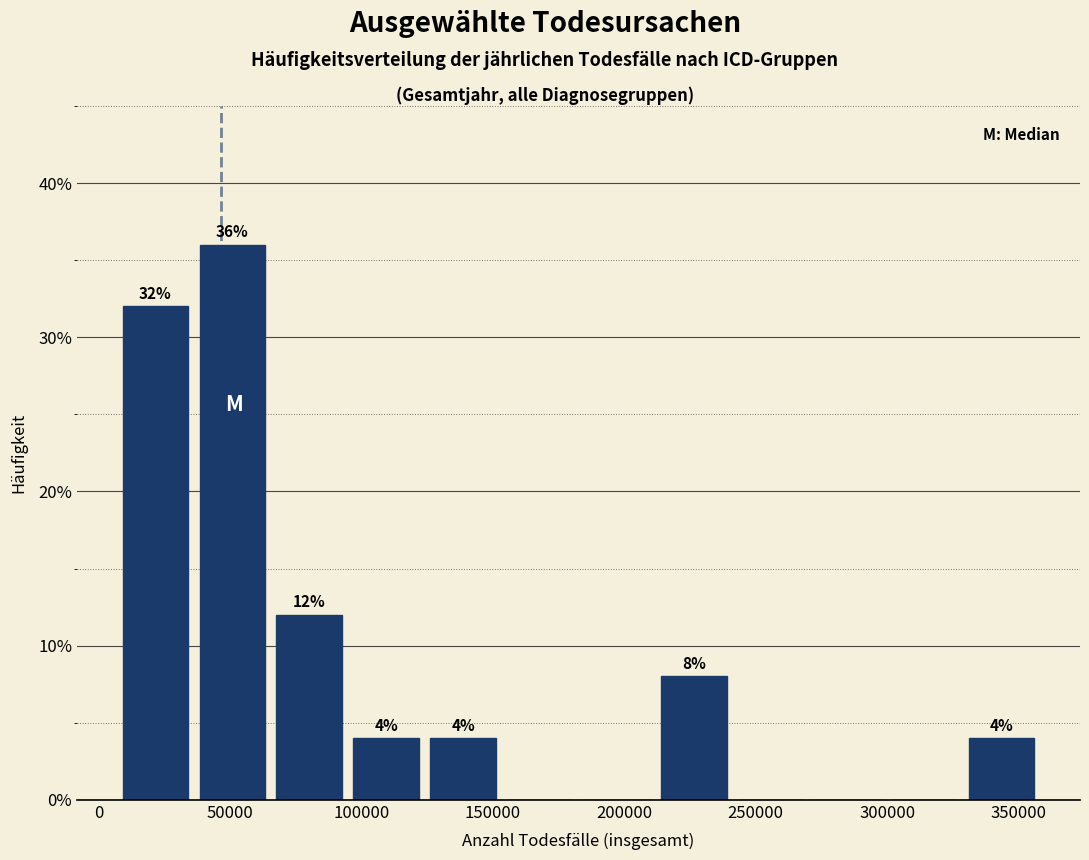

Which range on the x-axis has the tallest bar?

35000 to 65000